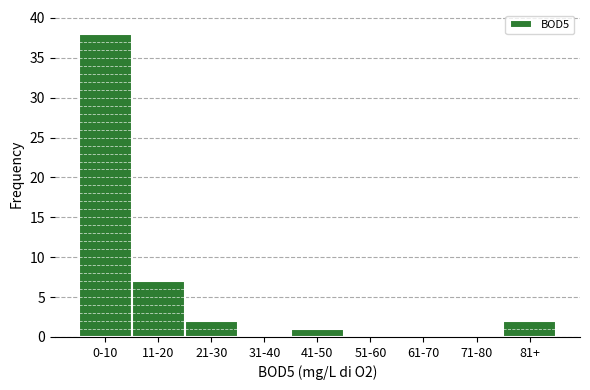

Reading right to left, extract all data points from this chart.

81+=2	71-80=0	61-70=0	51-60=0	41-50=1	31-40=0	21-30=2	11-20=7	0-10=38